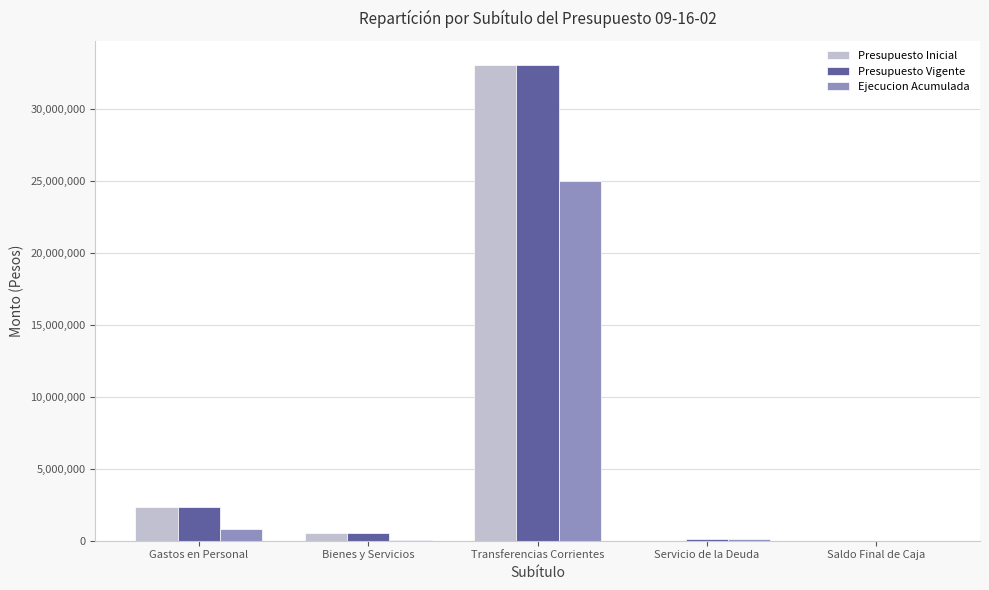

What is the maximum value shown in the chart?

33108052